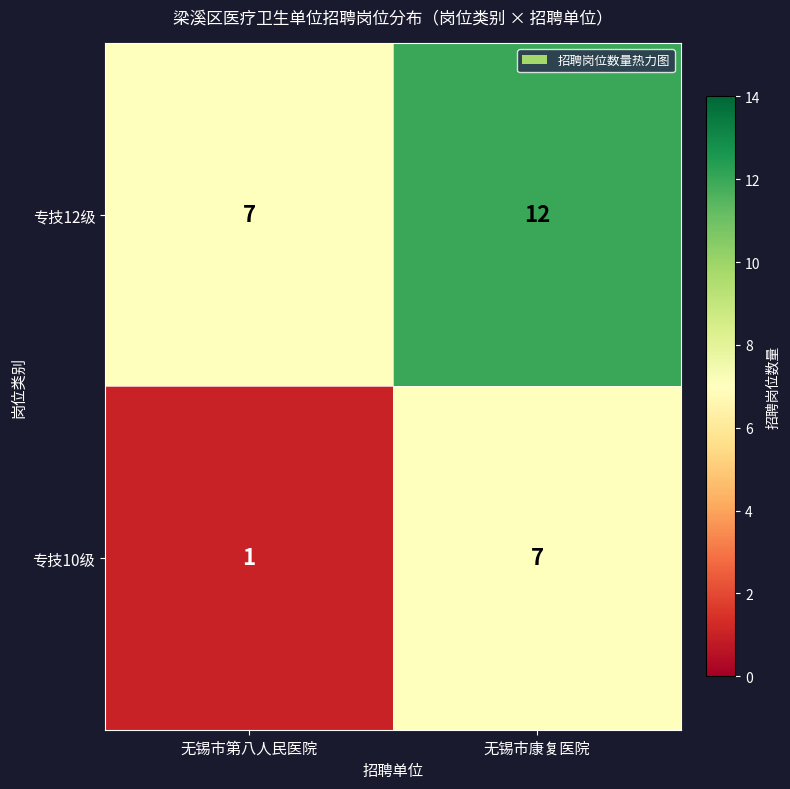

Reading right to left, transcribe all the data shown in this chart.

专技12级: 12	7
专技10级: 7	1